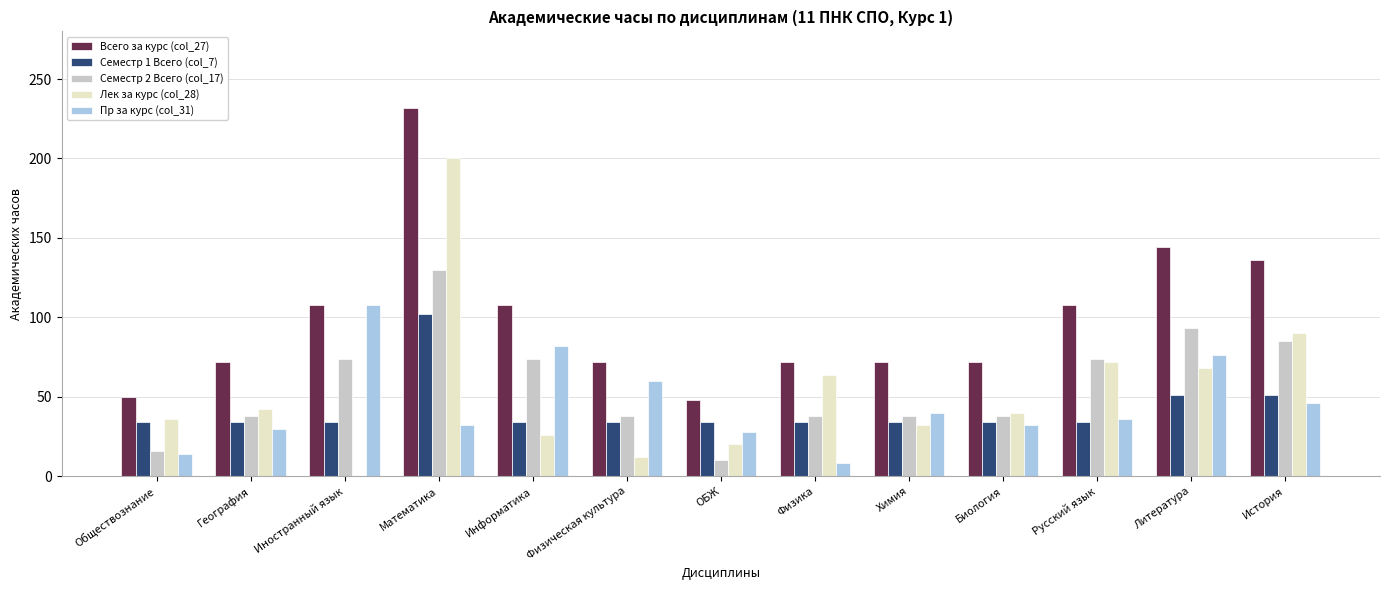

True or false: Лек за курс (col_28) has a value of 20 at ОБЖ.

True